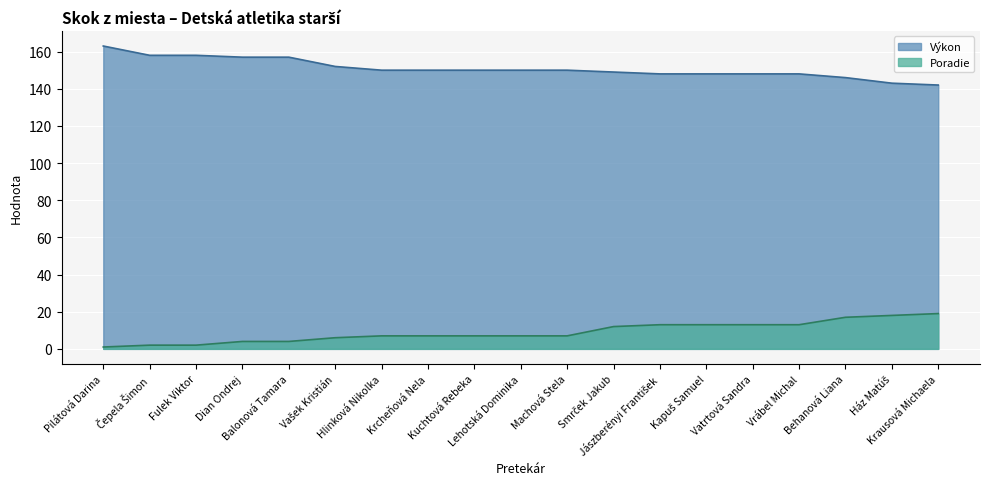

The value of Výkon at Balonová Tamara is 276. True or false?

False